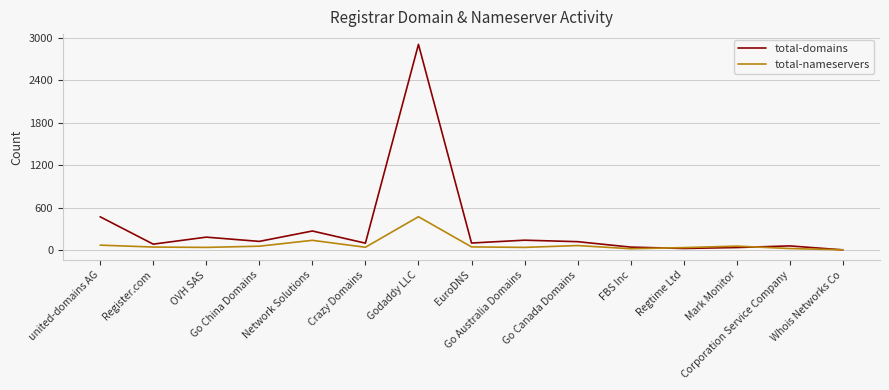

Rank the series by their average value, from lowest to highest.

total-nameservers, total-domains